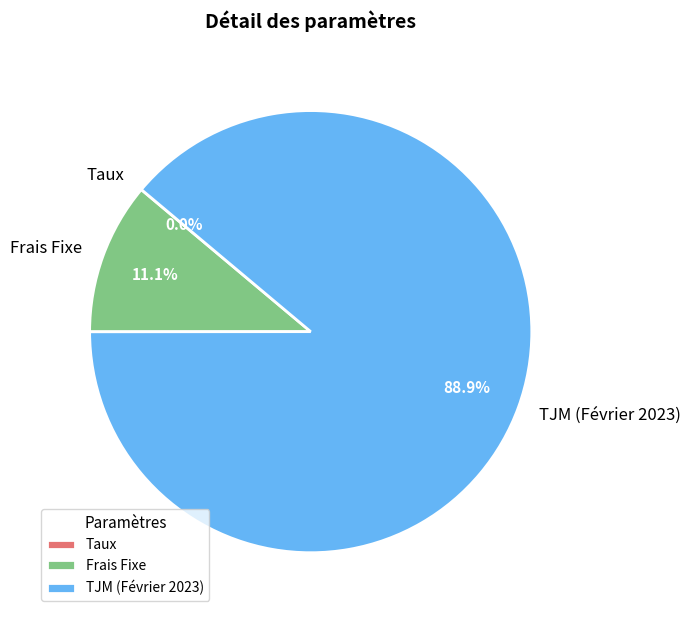

How much of the chart is everything except TJM (Février 2023)?

11.1%